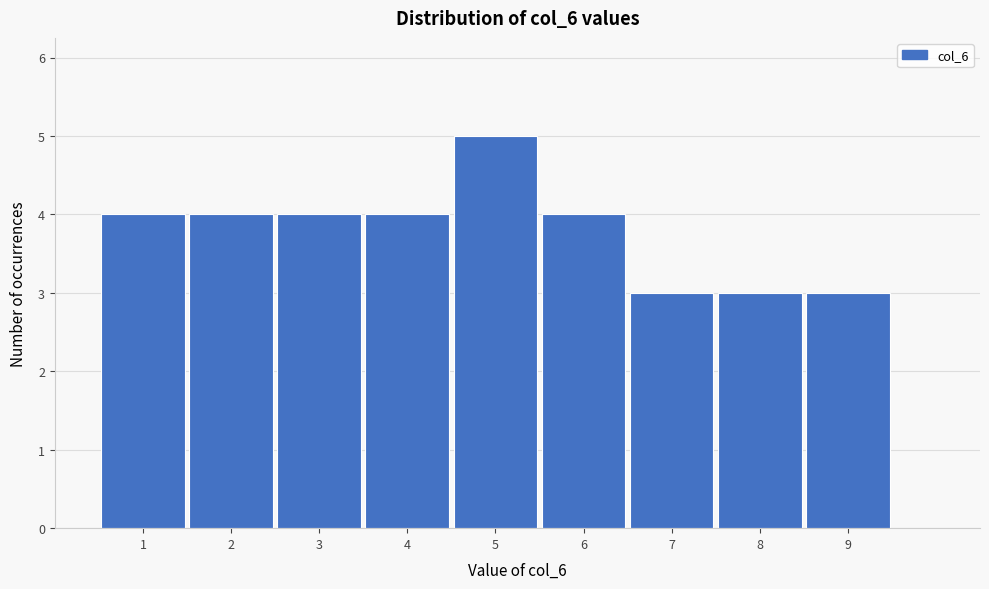

How tall is the bar that spans 2.5 to 3.5 on the x-axis? The values are not printed on the chart, so give them approximately, as read against the axis.

4